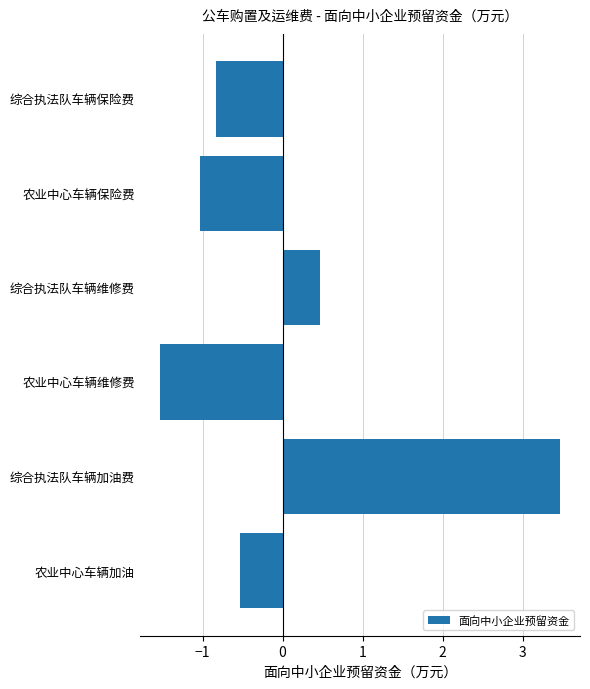

Which label corresponds to the largest value in the chart?

综合执法队车辆加油费